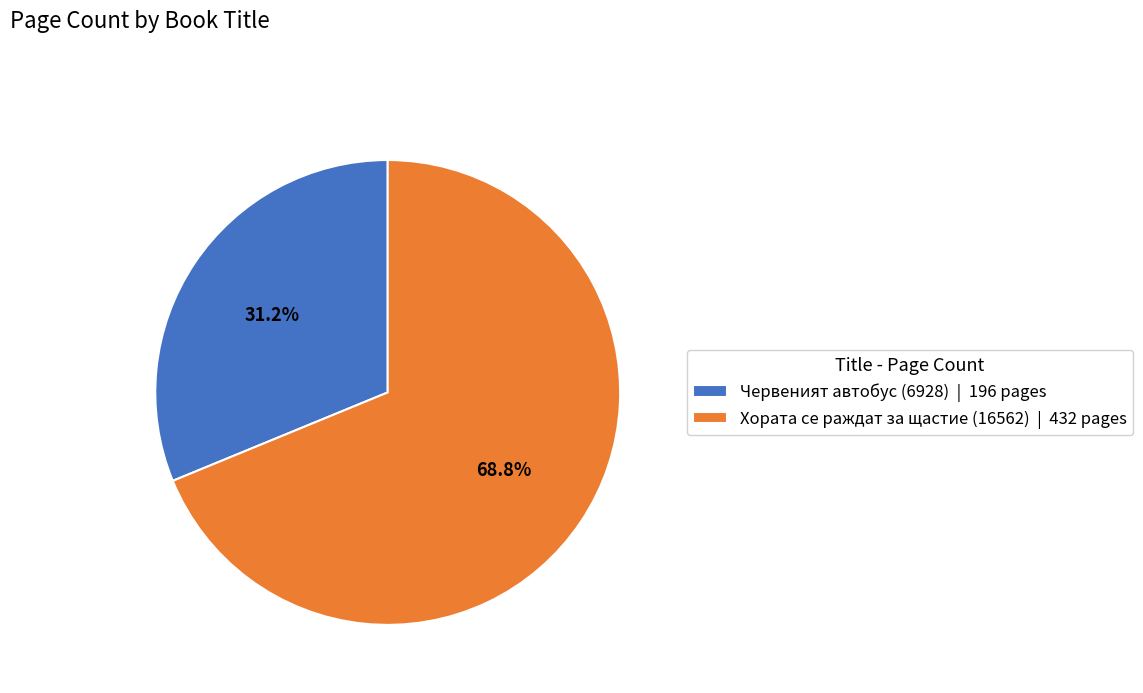

Between Червеният автобус (6928) and Хората се раждат за щастие (16562), which is larger?

Хората се раждат за щастие (16562)